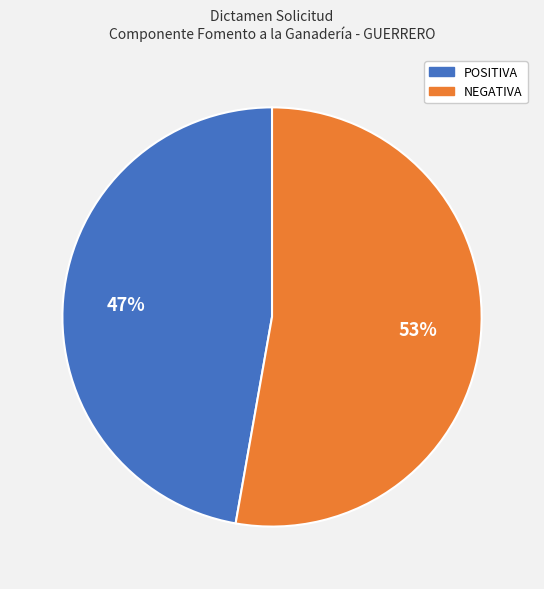

Does NEGATIVA account for over 50% of the chart?

Yes